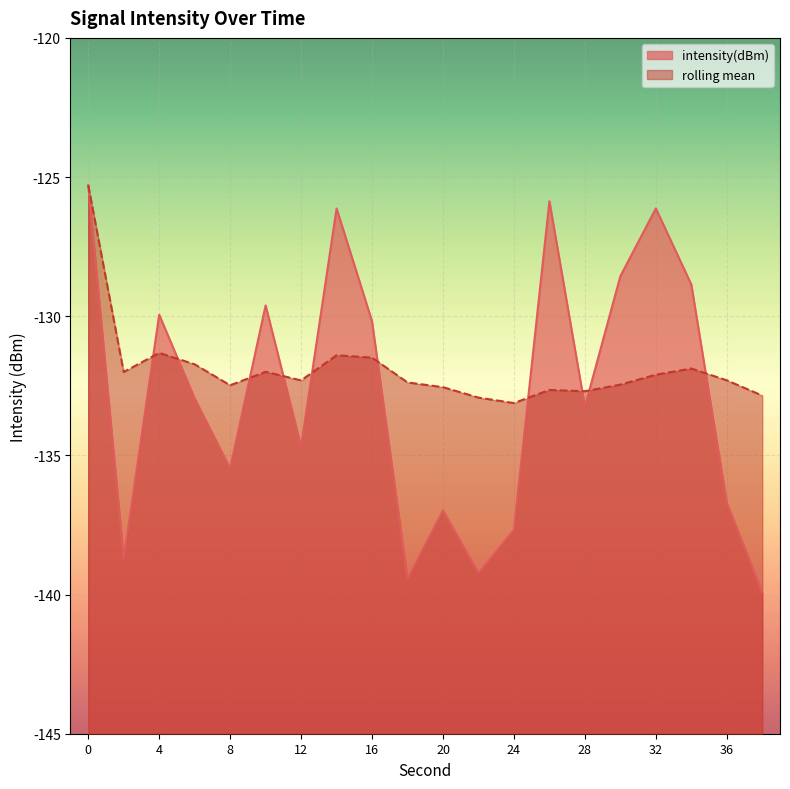

Rank the series at 36 from lowest to highest value.

intensity(dBm), rolling mean